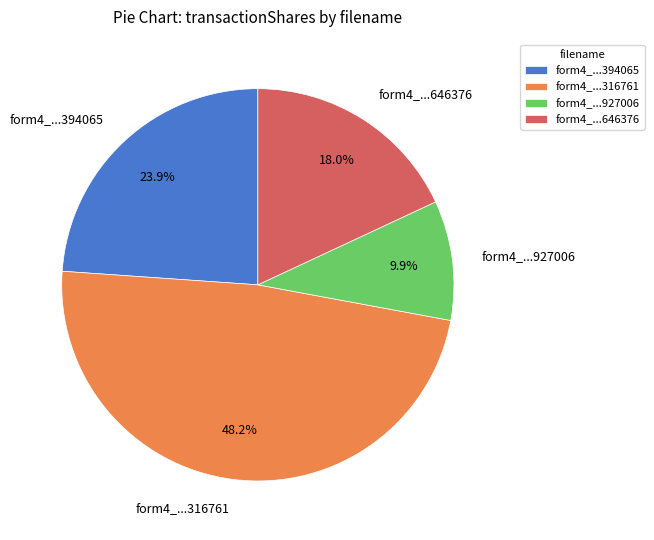

What is the ratio of the value at form4_...646376 to the value at form4_...316761?

0.4